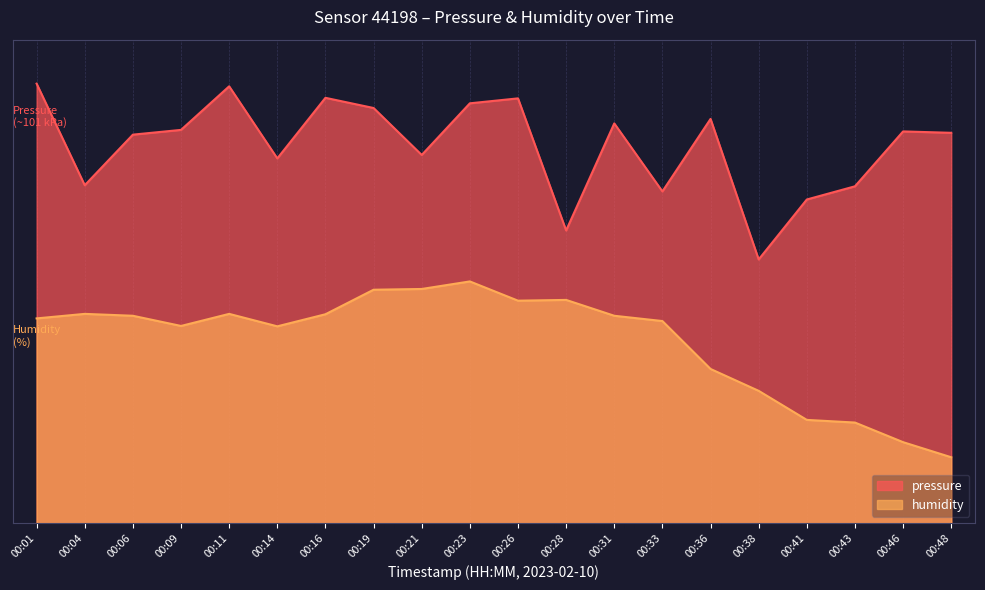

At 00:33, list the series in order from smallest to largest.

humidity, pressure